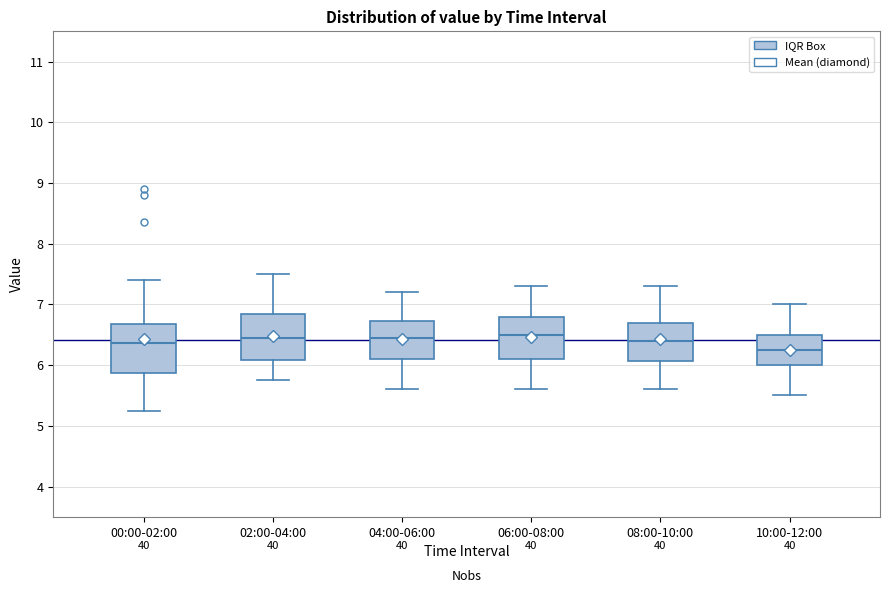

Where does the median line of the box for 00:00-02:00 sit on the y-axis? The values are not printed on the chart, so give them approximately, as read against the axis.

6.4